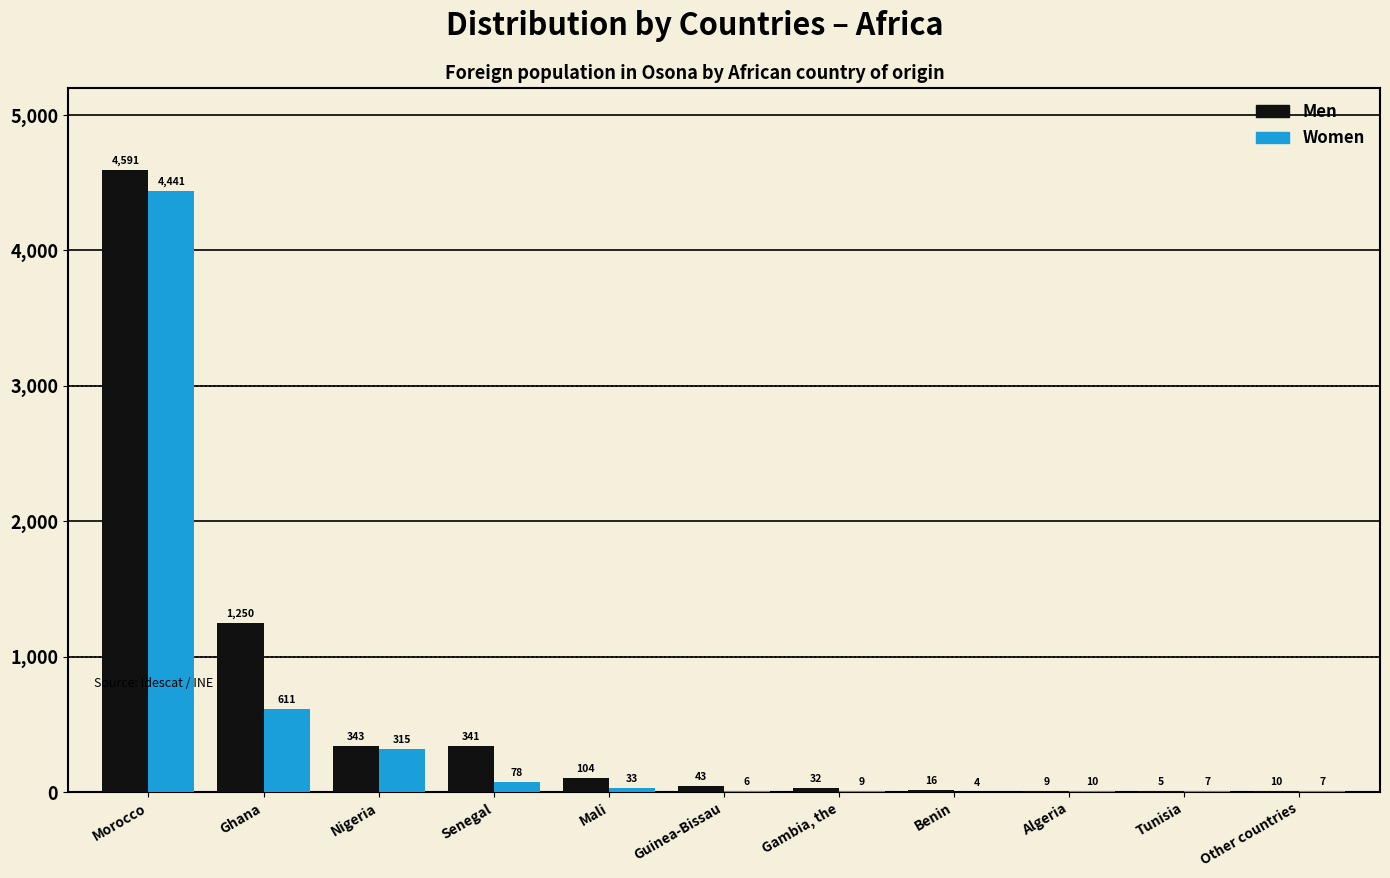

True or false: Men has a value of 1103 at Morocco.

False